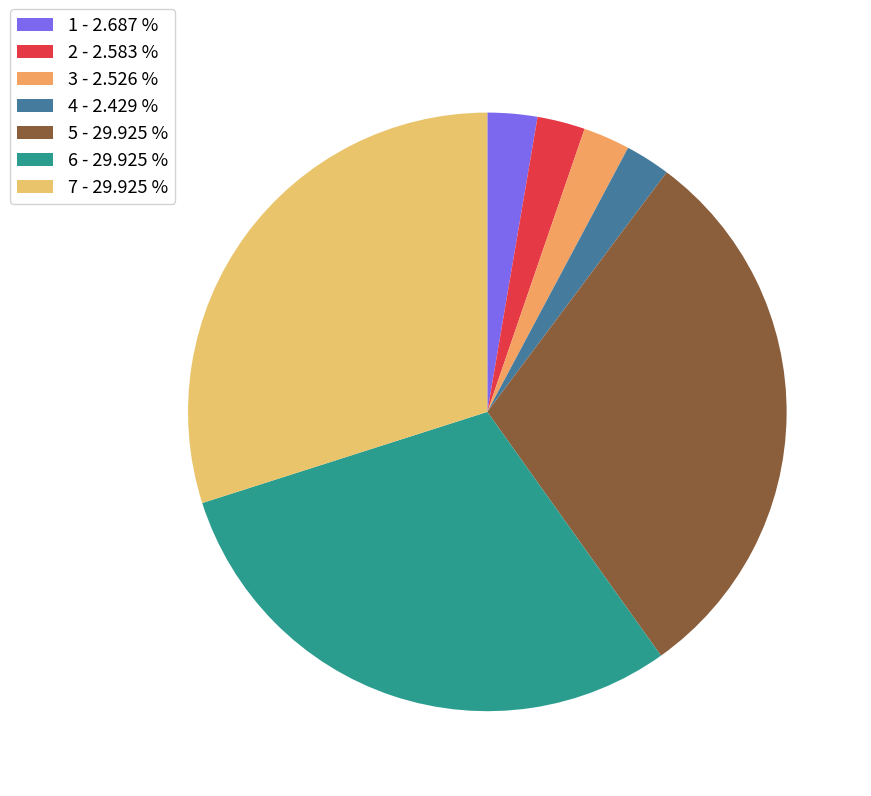

Is 4 the majority of the pie?

No